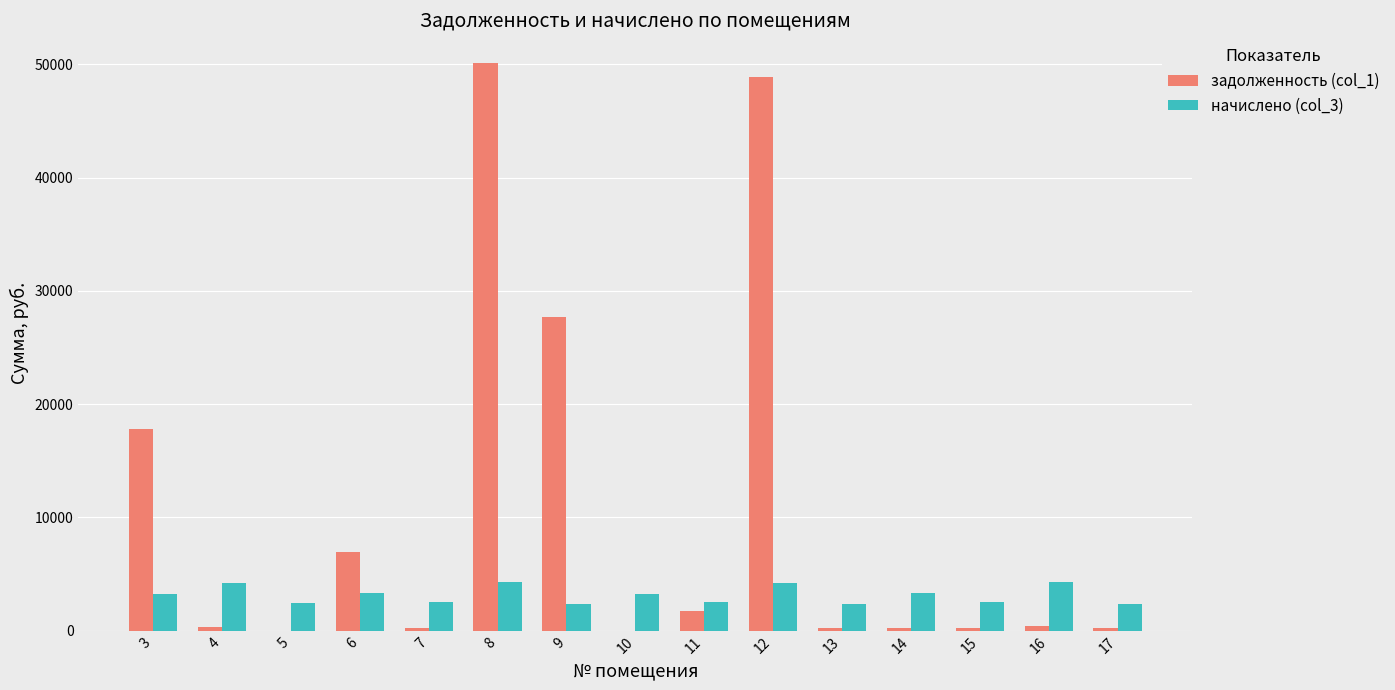

Which series has the largest total across all categories?

задолженность (col_1)